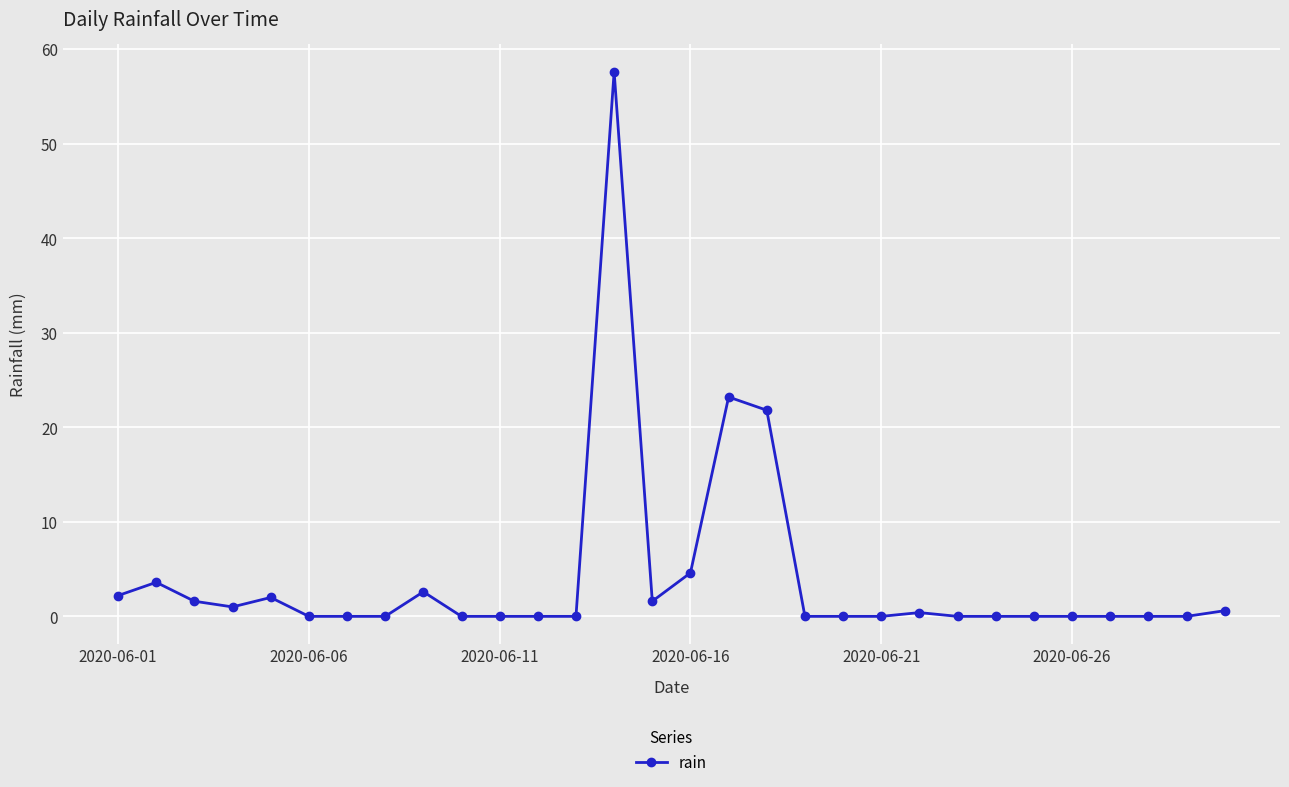

What is the difference between the second highest and minimum values?

23.2